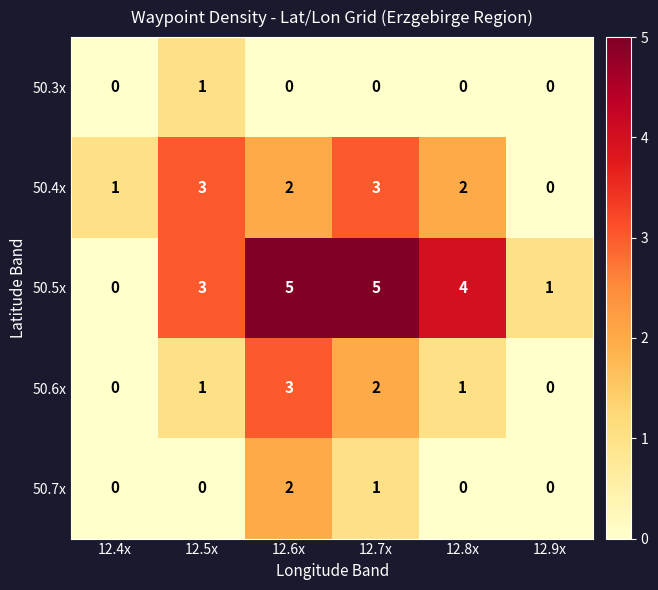

Which category has the highest value in the 50.7x series?

12.6x